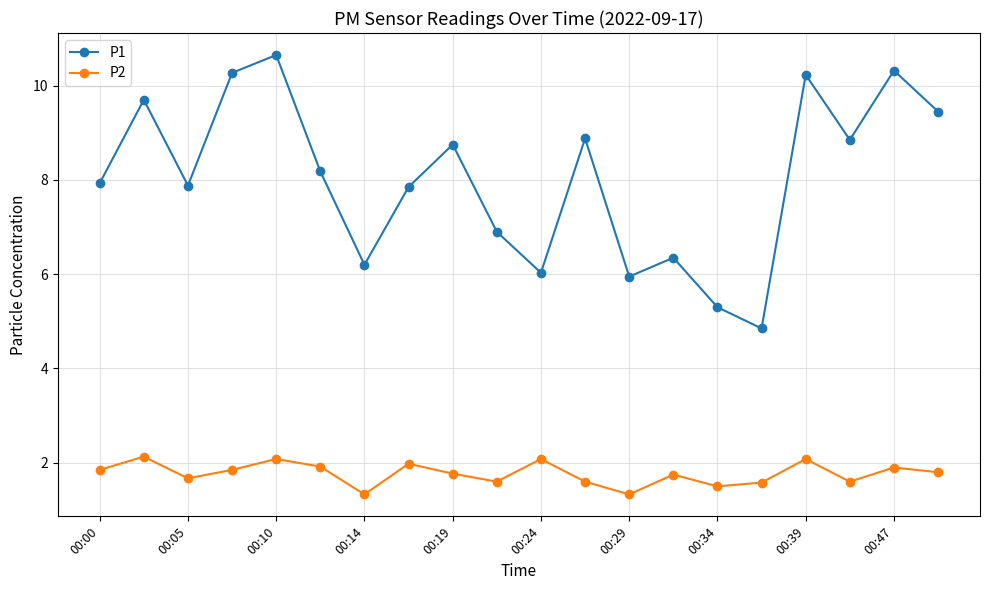

Rank the series by their maximum value, from highest to lowest.

P1, P2